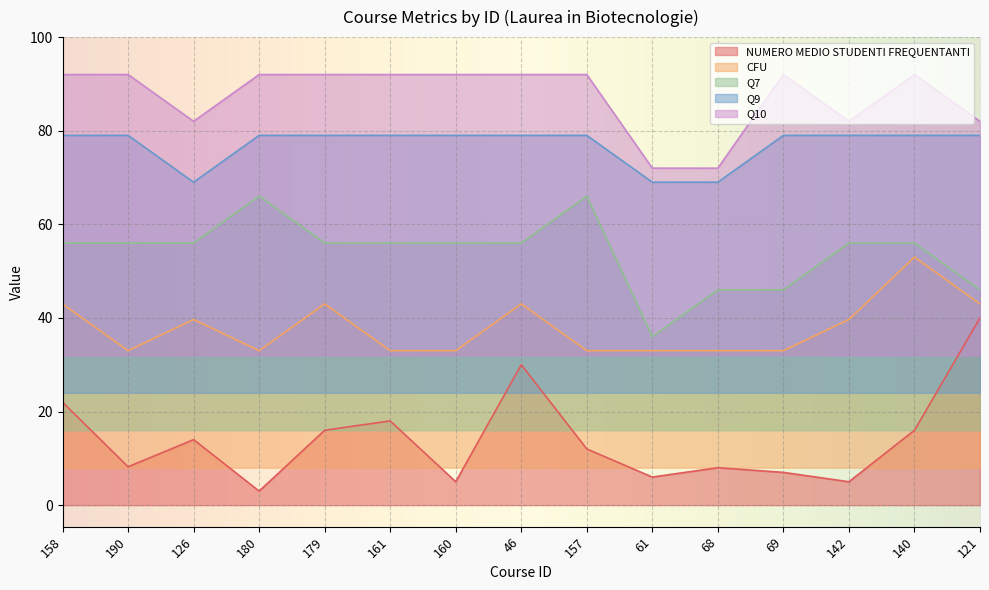

How many data points in NUMERO MEDIO STUDENTI FREQUENTANTI are above 12?

7